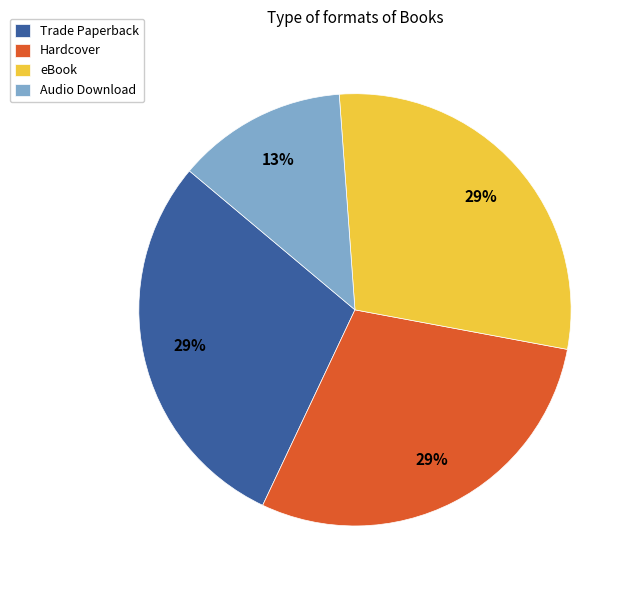

To the nearest percent, what is the difference between the Trade Paperback and Audio Download slice percentages?

16%